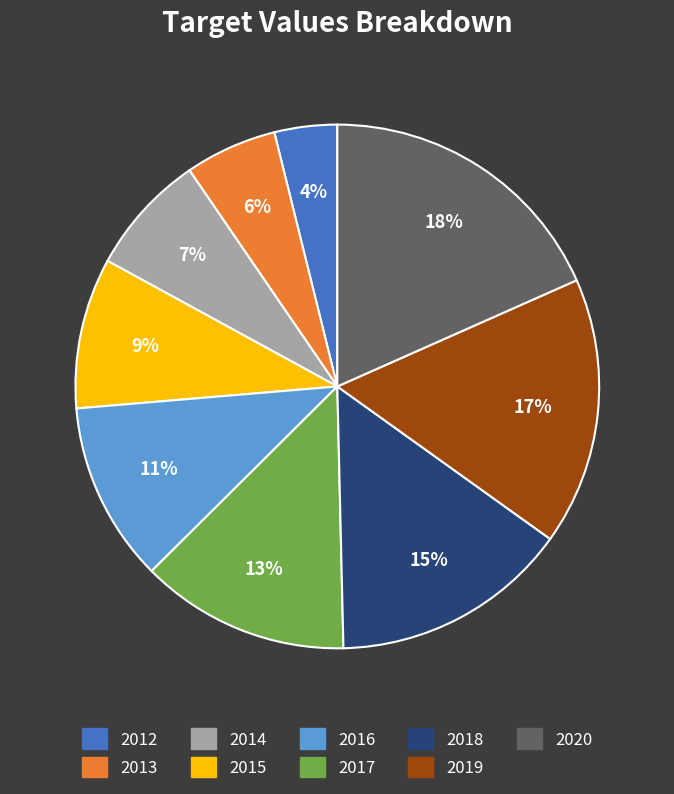

What percentage is the 2017 slice, to the nearest percent?

13%